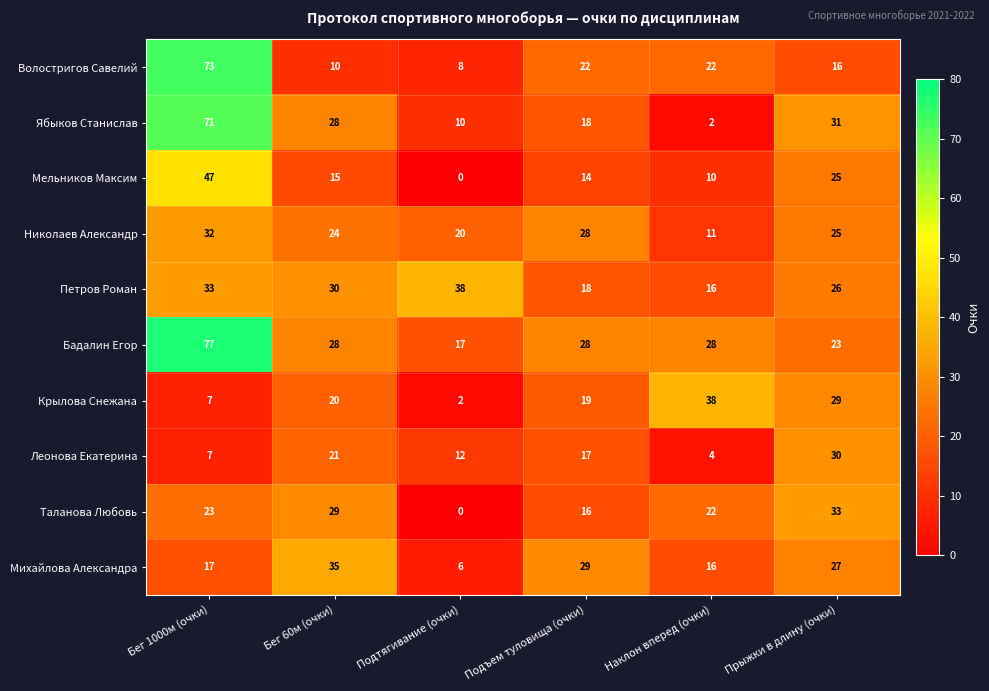

The Крылова Снежана series shows 19 at Подъем туловища (очки). True or false?

True